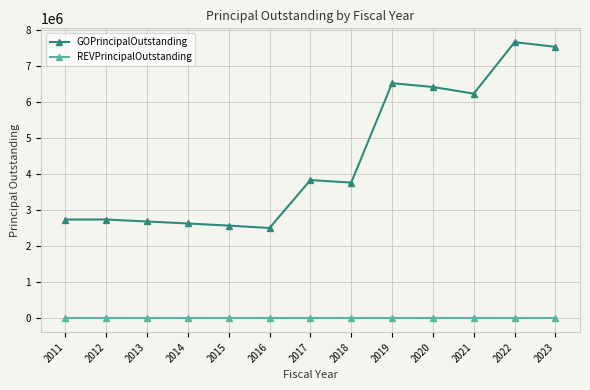

Reading left to right, what are all the values shown in this chart?

GOPrincipalOutstanding: 2745000	2745000	2690000	2635000	2575000	2510000	3840000	3770000	6530000	6425000	6240000	7670000	7540000
REVPrincipalOutstanding: 0	0	0	0	0	0	0	0	0	0	0	0	0